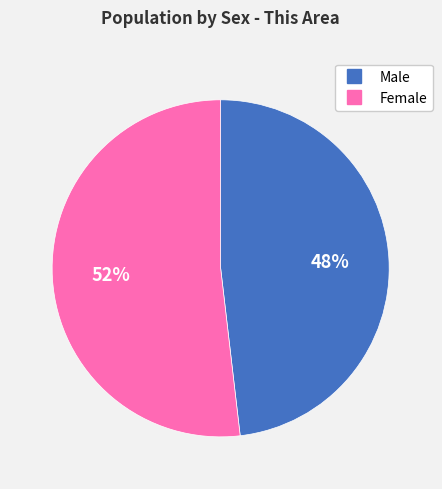

Approximately how many times larger is the value at Male compared to Female?

0.9